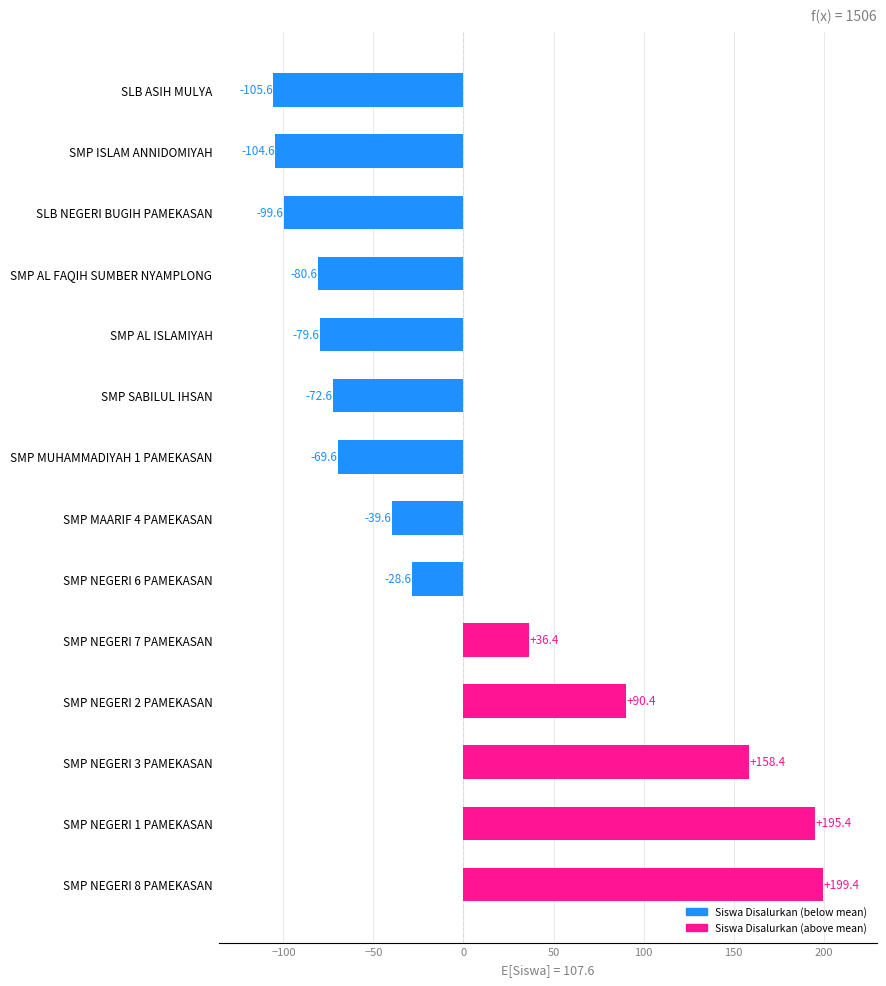

How many values are below zero?

9